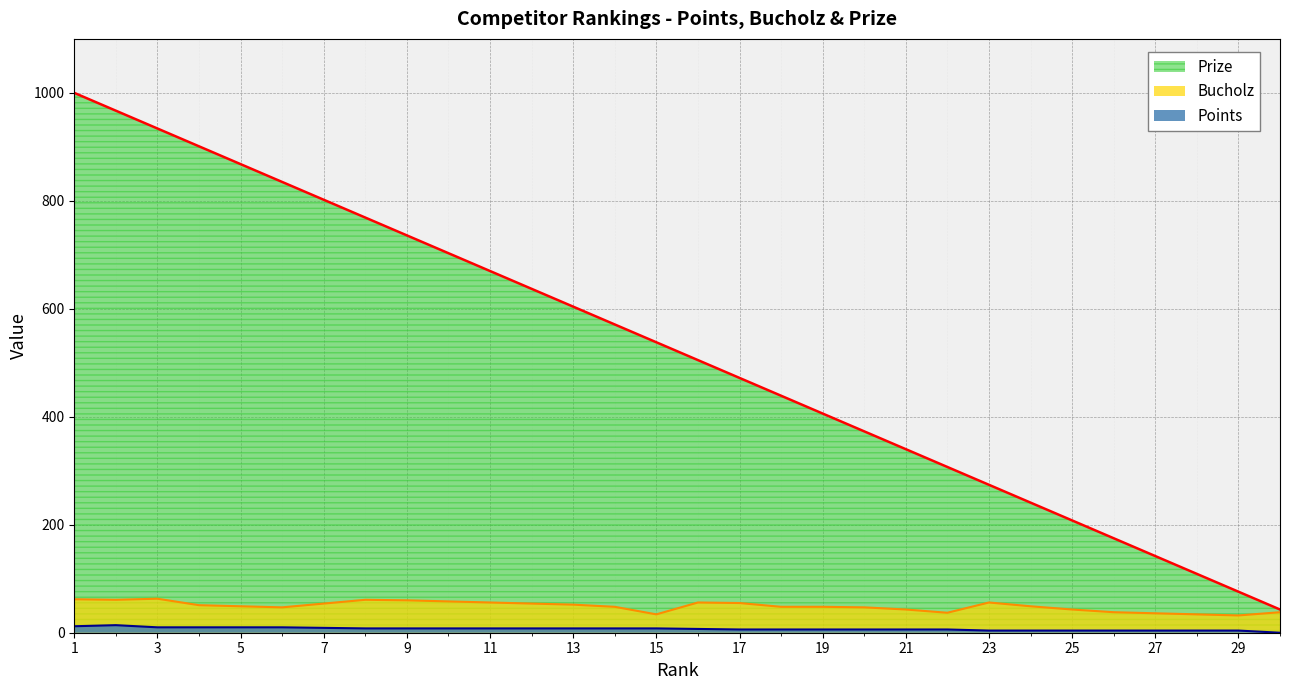

What is the value of the Prize point at the 2nd from the left?

967